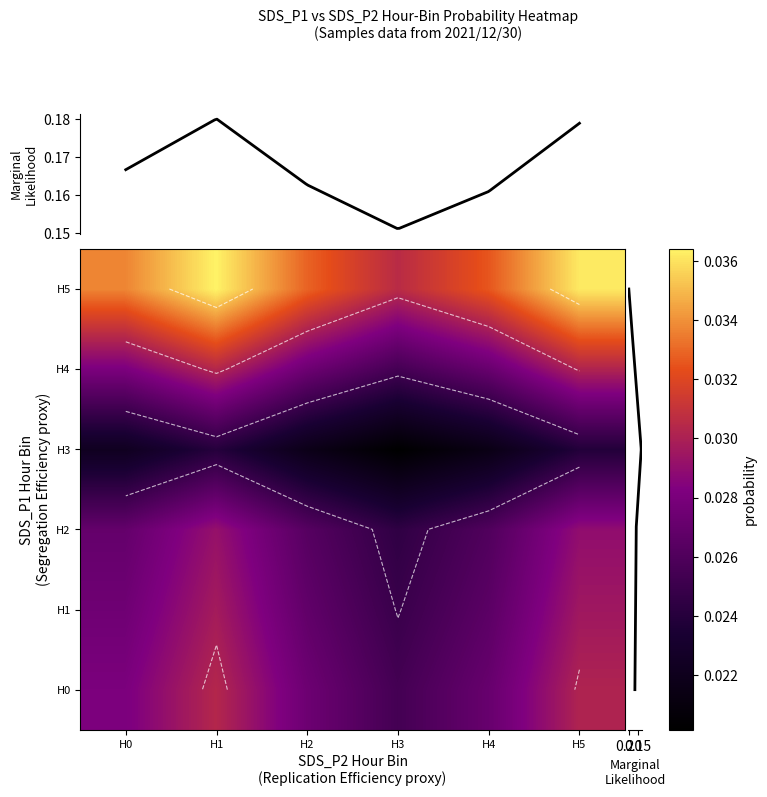

The value of H4 at H3 is 0.0. True or false?

True